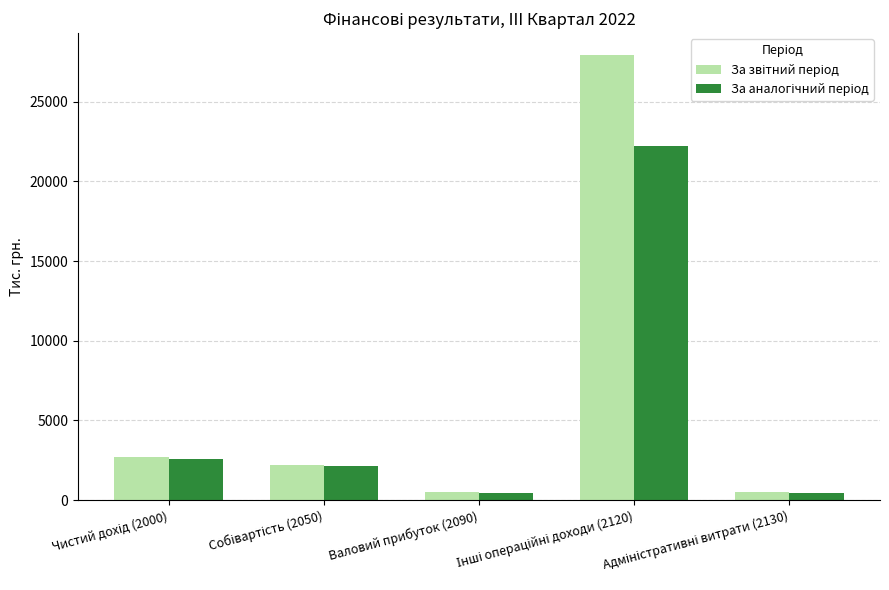

Reading left to right, extract all data points from this chart.

За звітний період: Чистий дохід (2000)=2711	Собівартість (2050)=2216	Валовий прибуток (2090)=495	Інші операційні доходи (2120)=27902	Адміністративні витрати (2130)=480
За аналогічний період: Чистий дохід (2000)=2609	Собівартість (2050)=2136	Валовий прибуток (2090)=473	Інші операційні доходи (2120)=22227	Адміністративні витрати (2130)=447